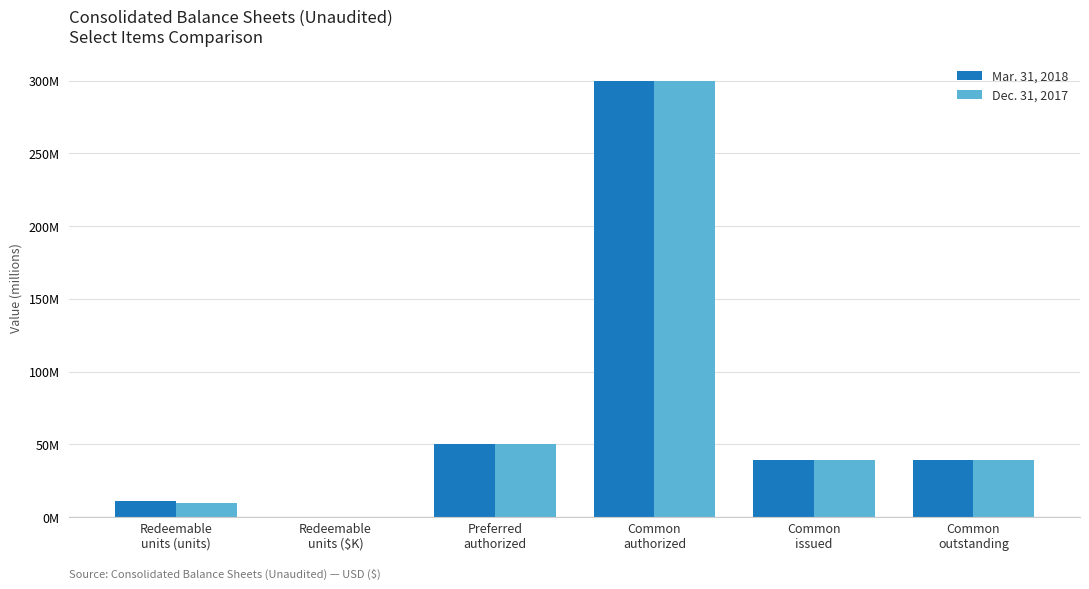

What are all the series names shown in the legend?

Mar. 31, 2018, Dec. 31, 2017